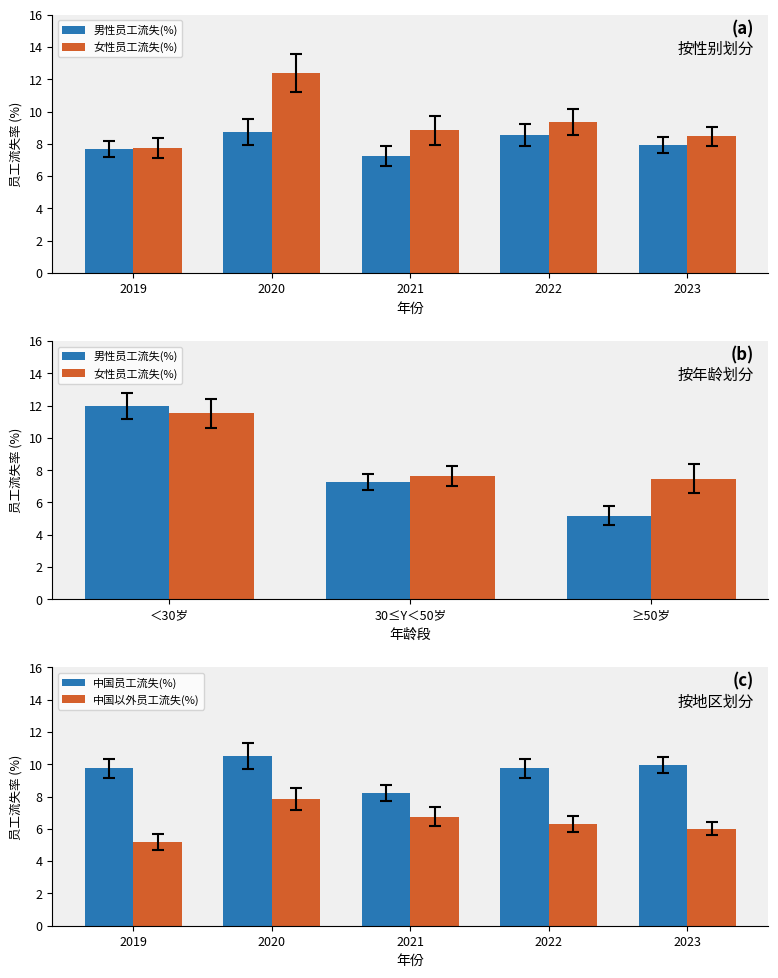

Read the 女性员工流失(%) value at 2019.

7.7